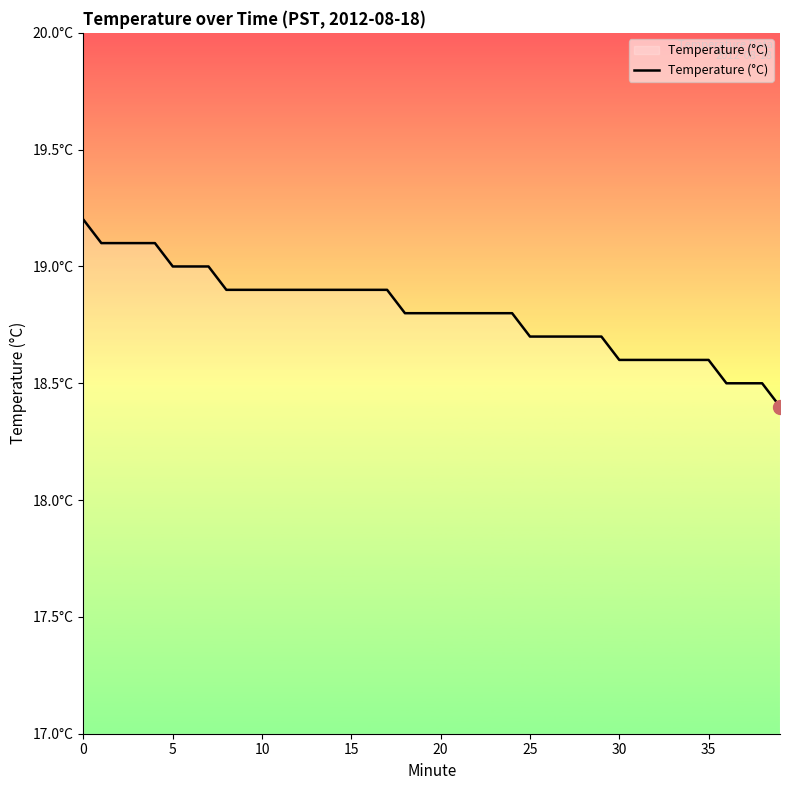

True or false: there are more than 0 points higher than both neighbors.

False